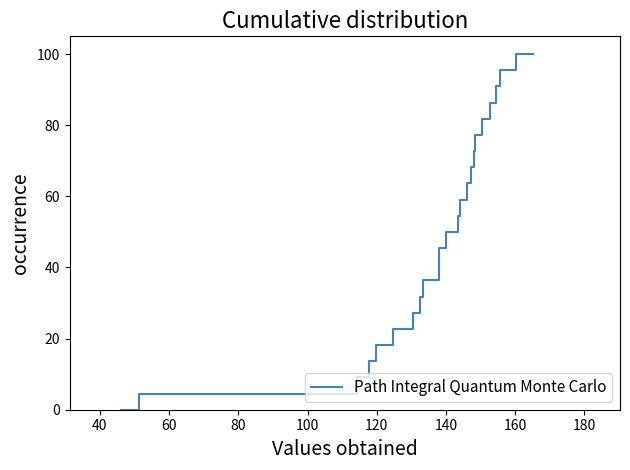

How many values are above zero?

23